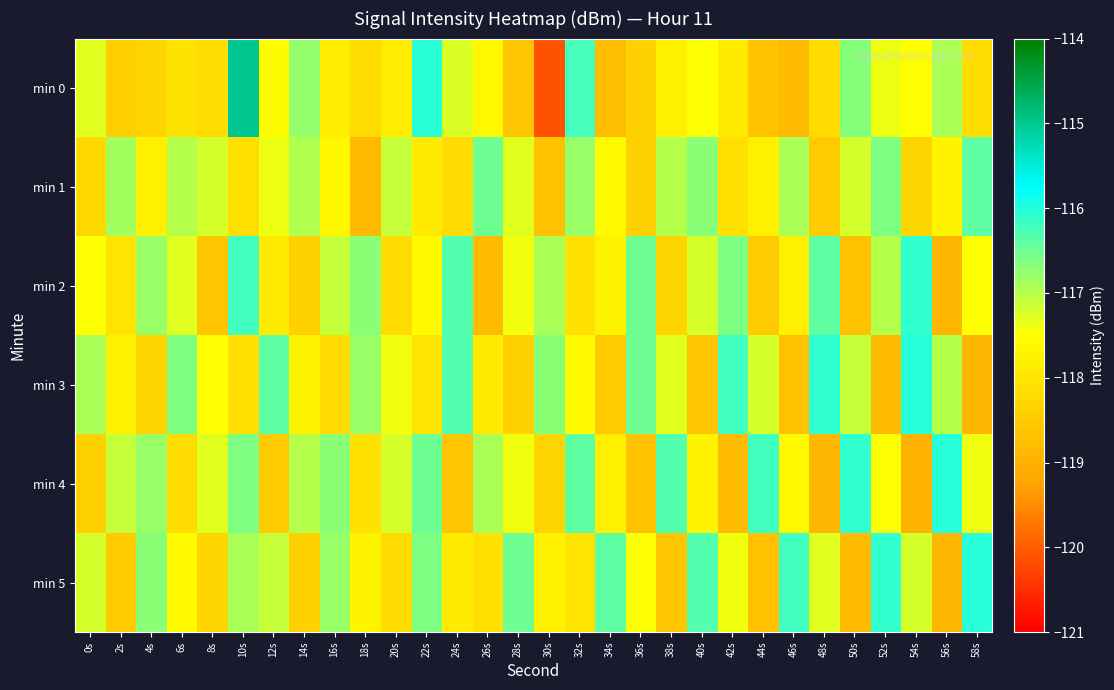

How many distinct data groups are displayed?

6